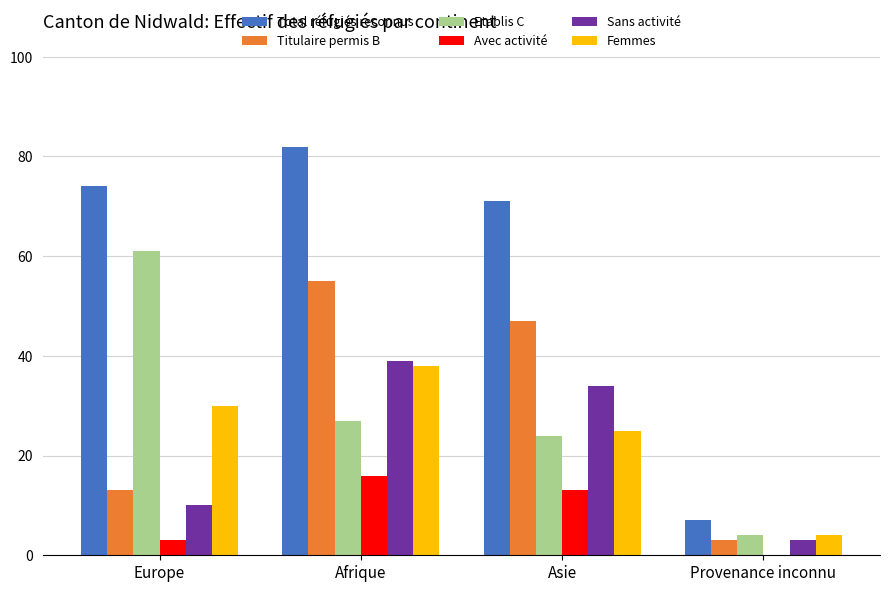

The value of Total réfugiés reconnus at Provenance inconnu is 12. True or false?

False